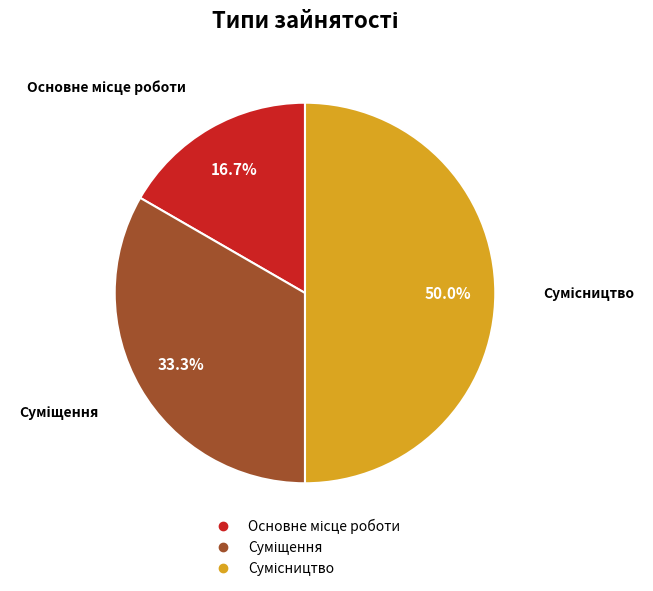

To the nearest percent, what is the difference between the Суміщення and Основне місце роботи slice percentages?

17%